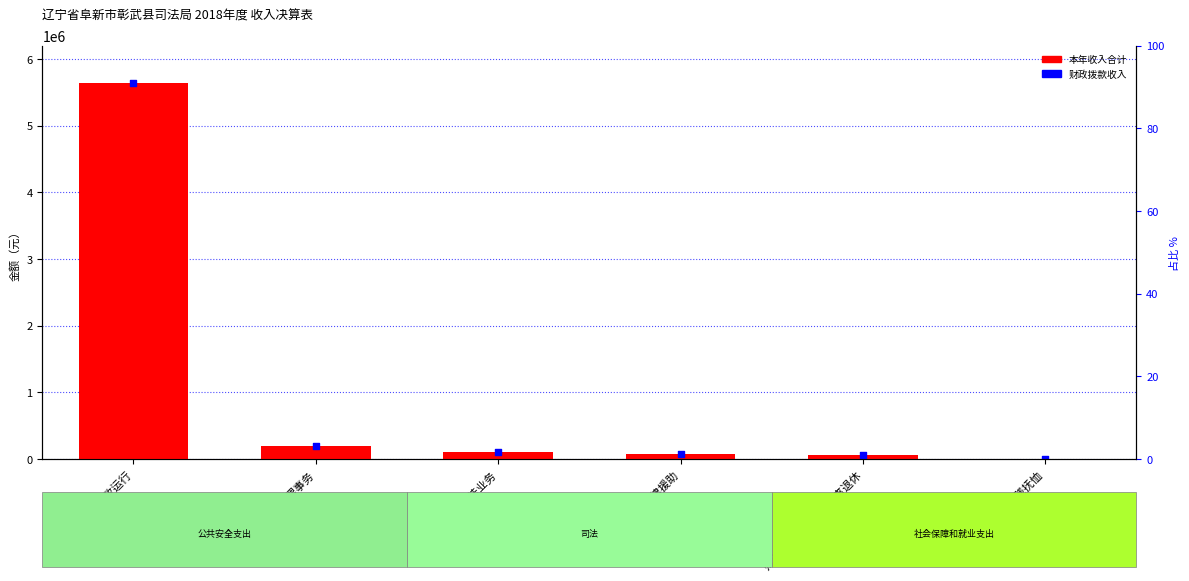

At how many categories does at least one series exceed 4824477?

1